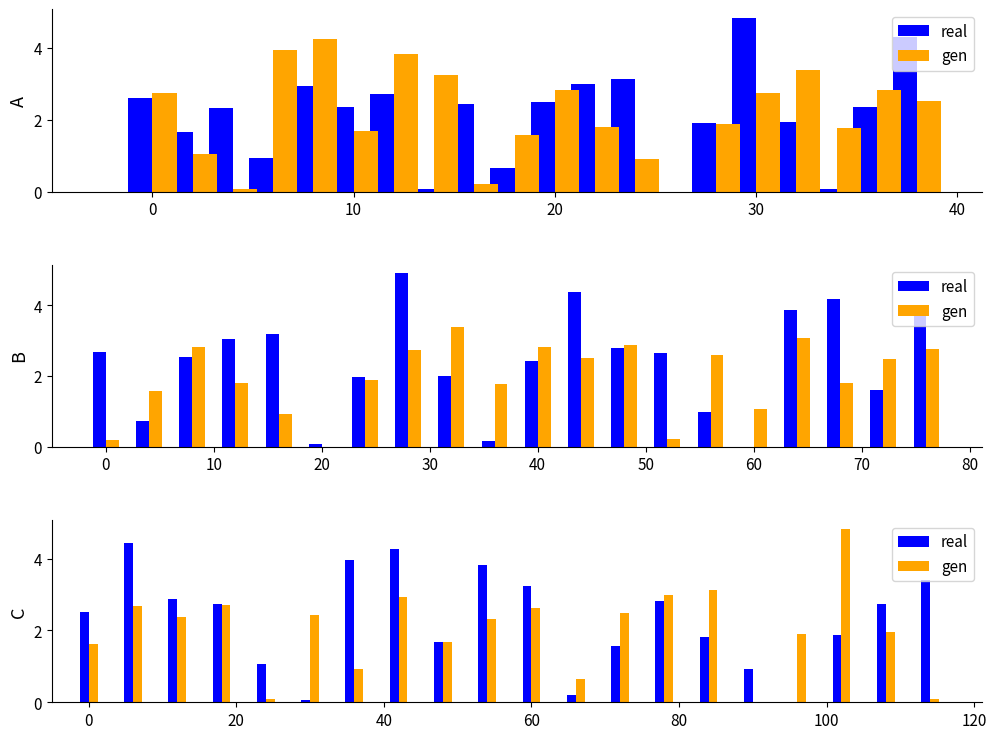

List the series in order of their overall mean, highest first.

real, gen